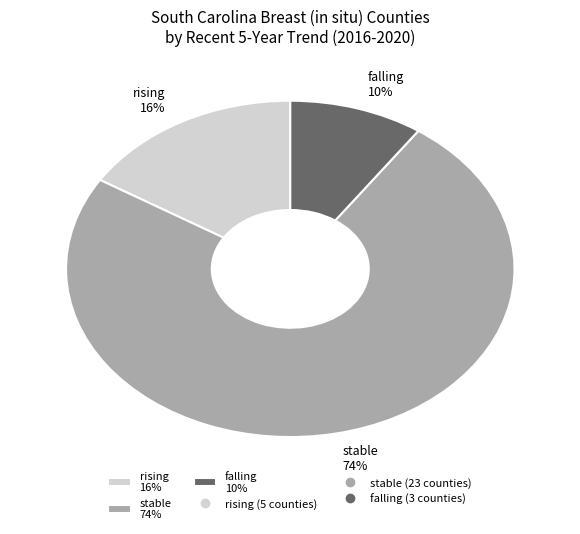

Rank the categories by value from highest to lowest.

stable, rising, falling